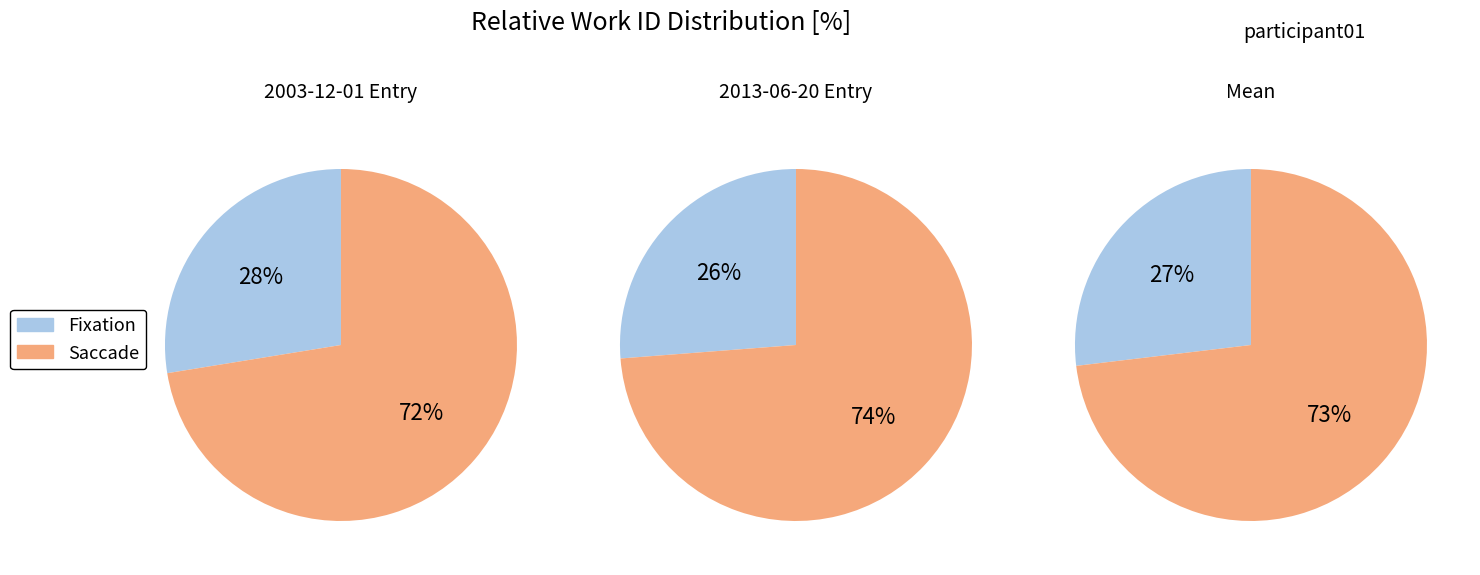

How many slices are in this pie chart?

2